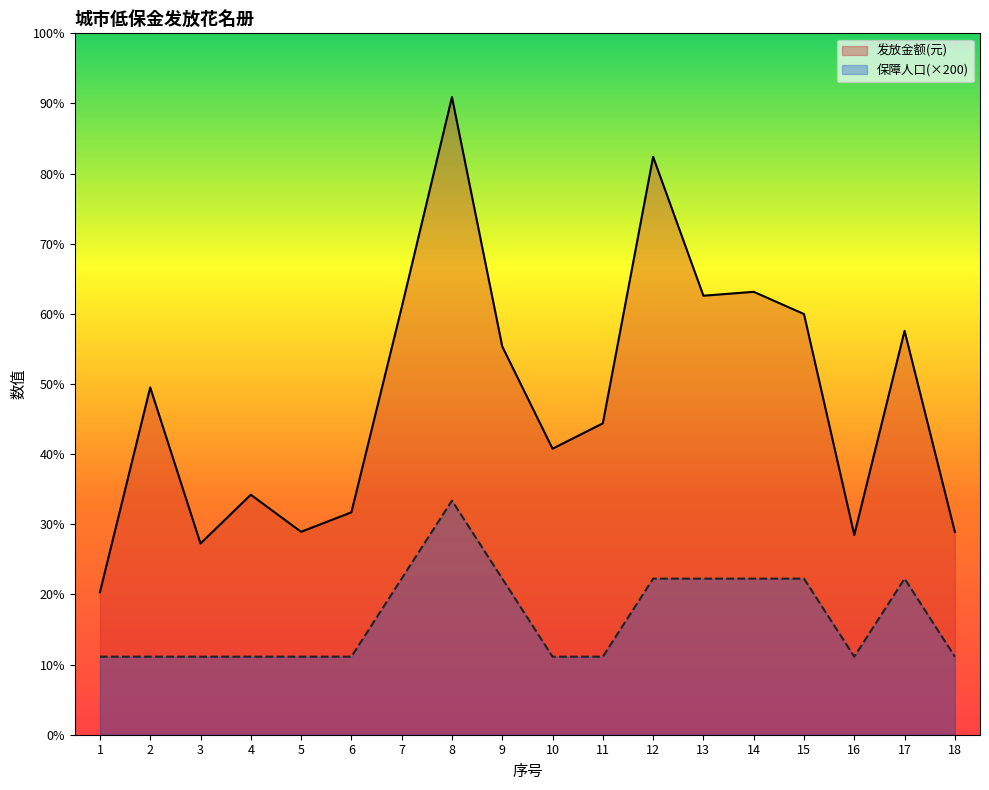

At which label does 发放金额(元) reach its peak?

8